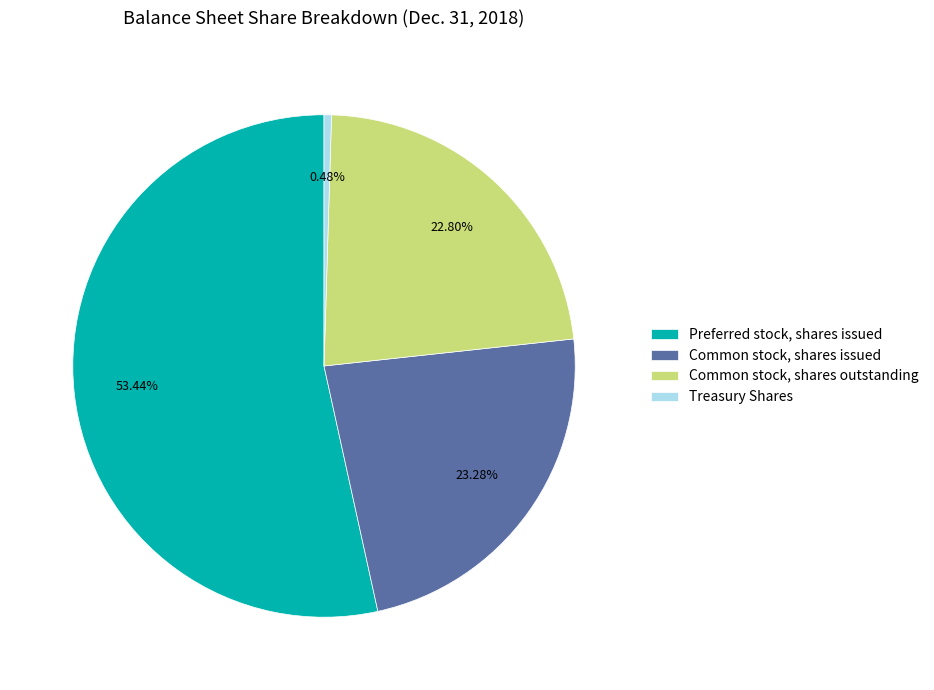

To the nearest percent, what portion does Common stock, shares outstanding represent?

23%